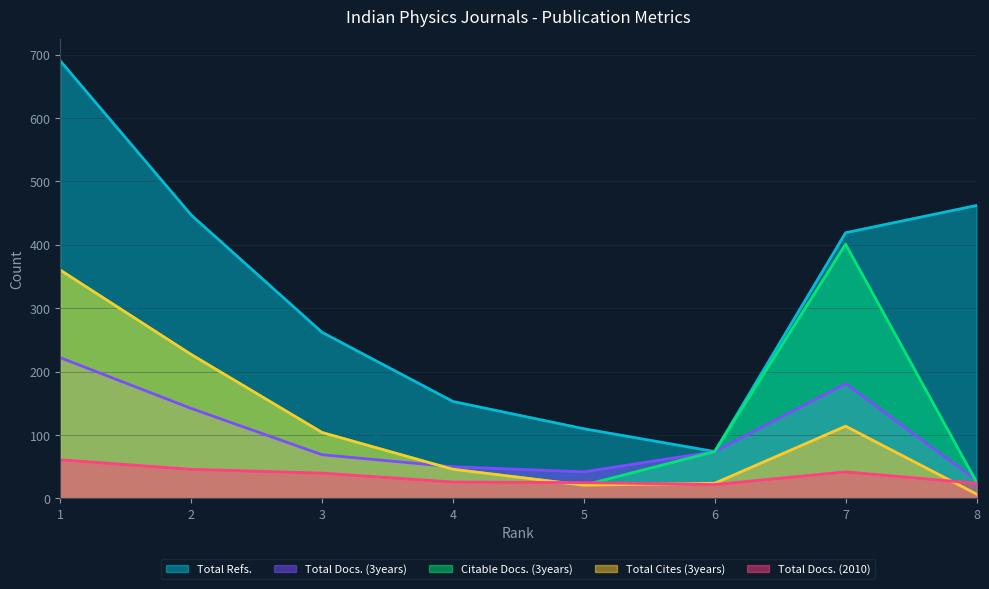

Is the value of Citable Docs. (3years) at 5 greater than the value of Total Cites (3years) at 4?

No